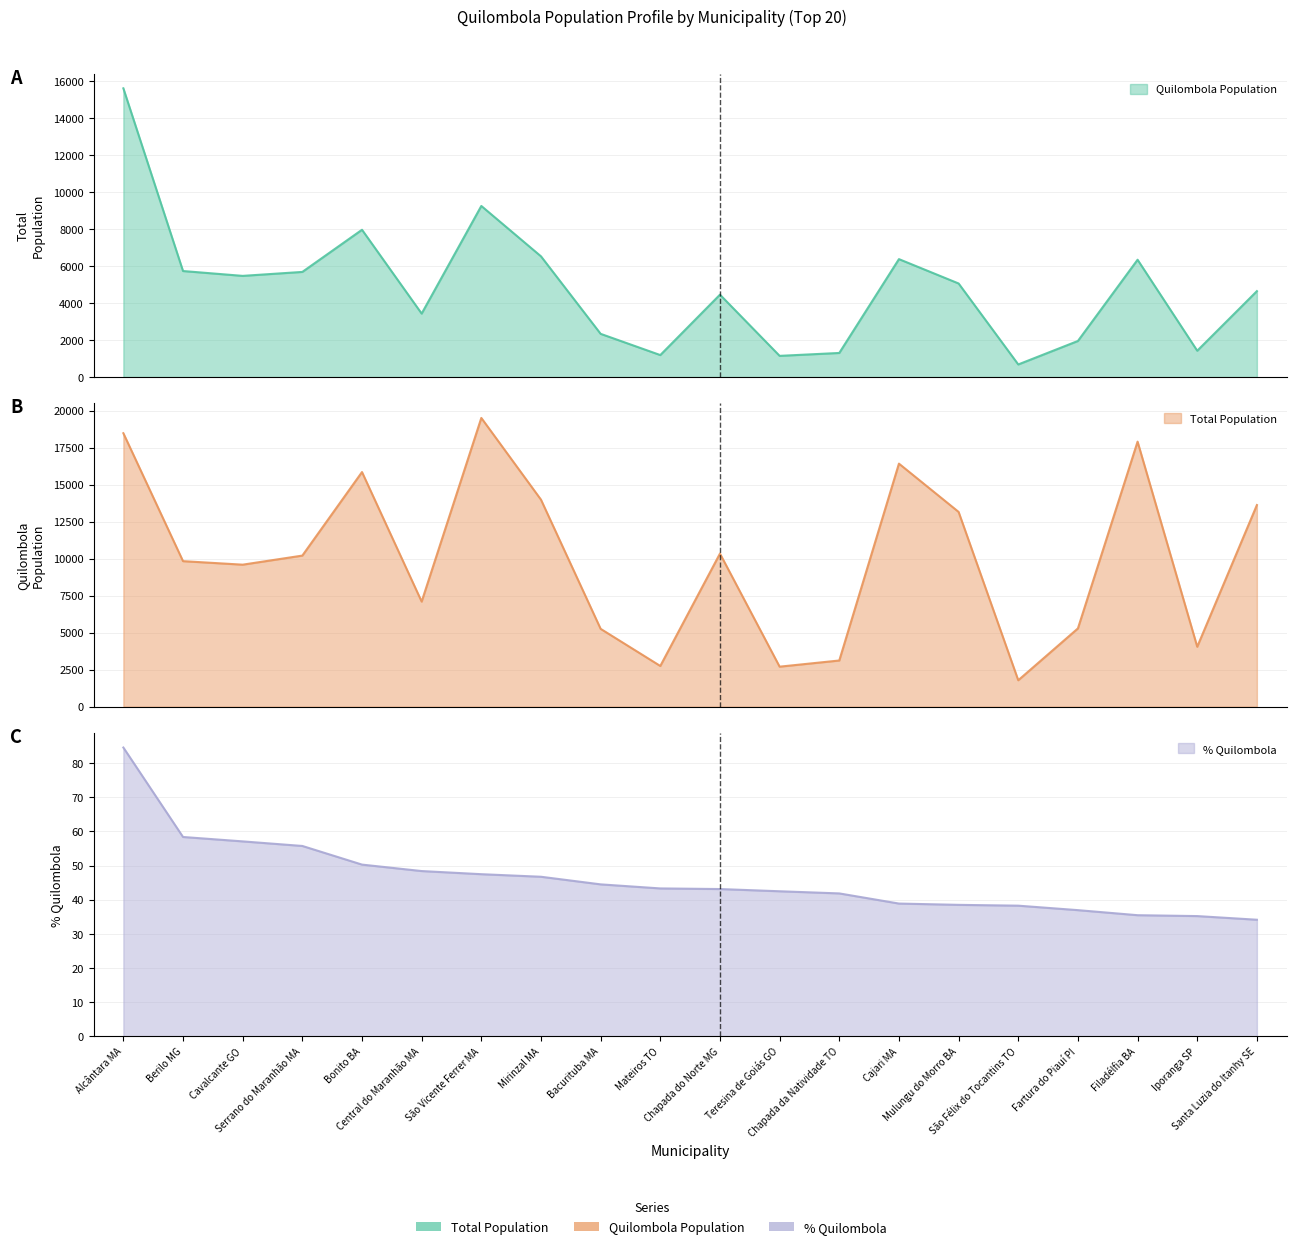

At which label is Quilombola Population closest to 8149?

Bonito BA